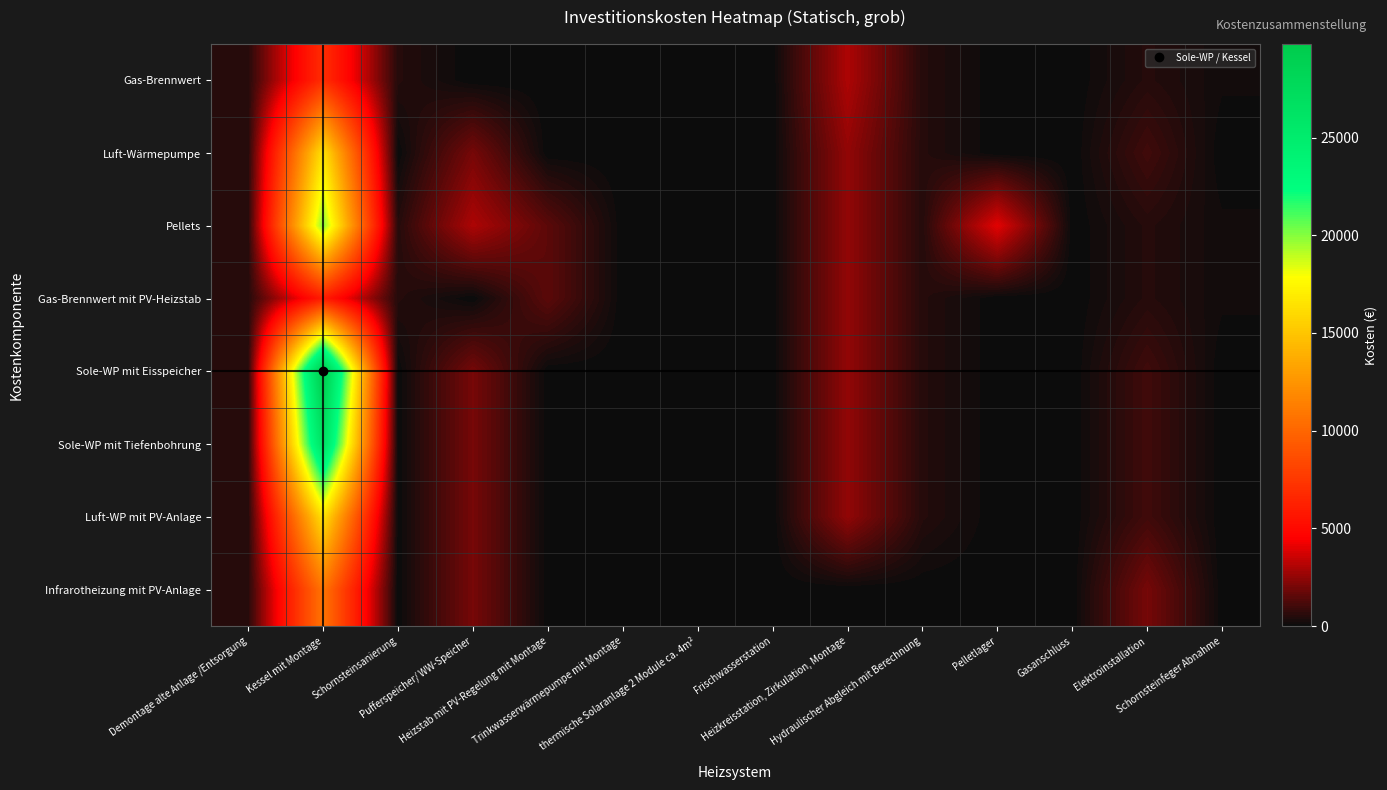

What is the difference between the highest and lowest values at Heizstab mit PV-Regelung mit Montage?

1500.0